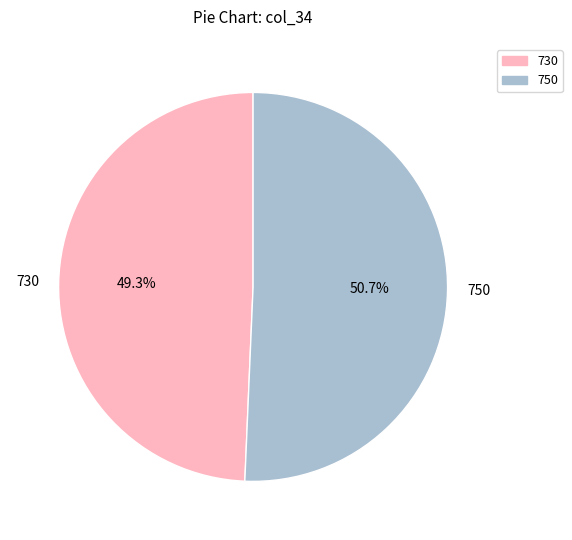

To the nearest percent, what is the difference between the 730 and 750 slice percentages?

1%